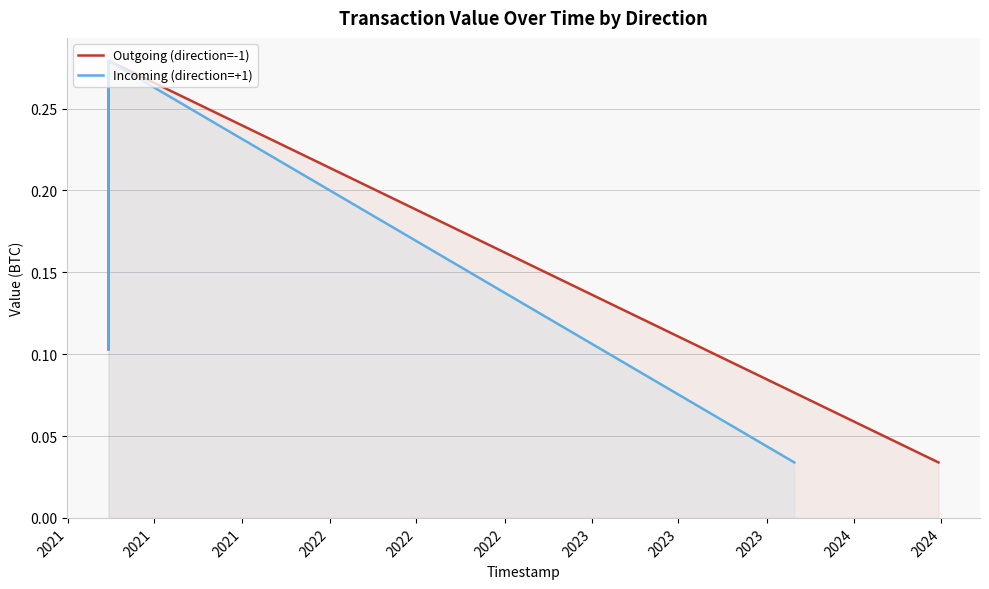

Count the Incoming (direction=+1) values in the range 0 to 1.

39